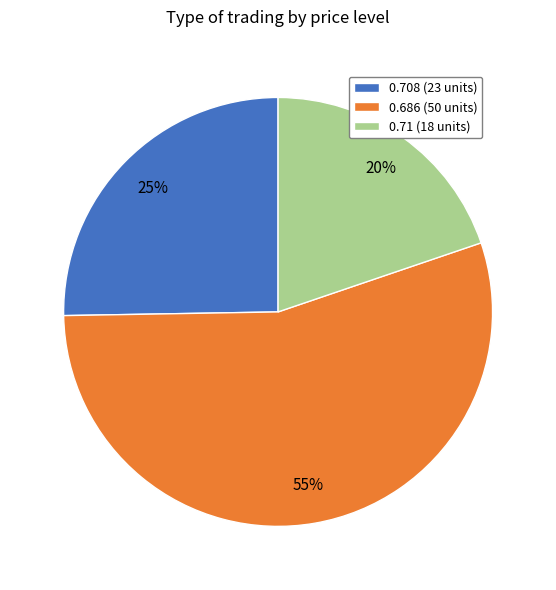

Count the number of slices in the pie.

3